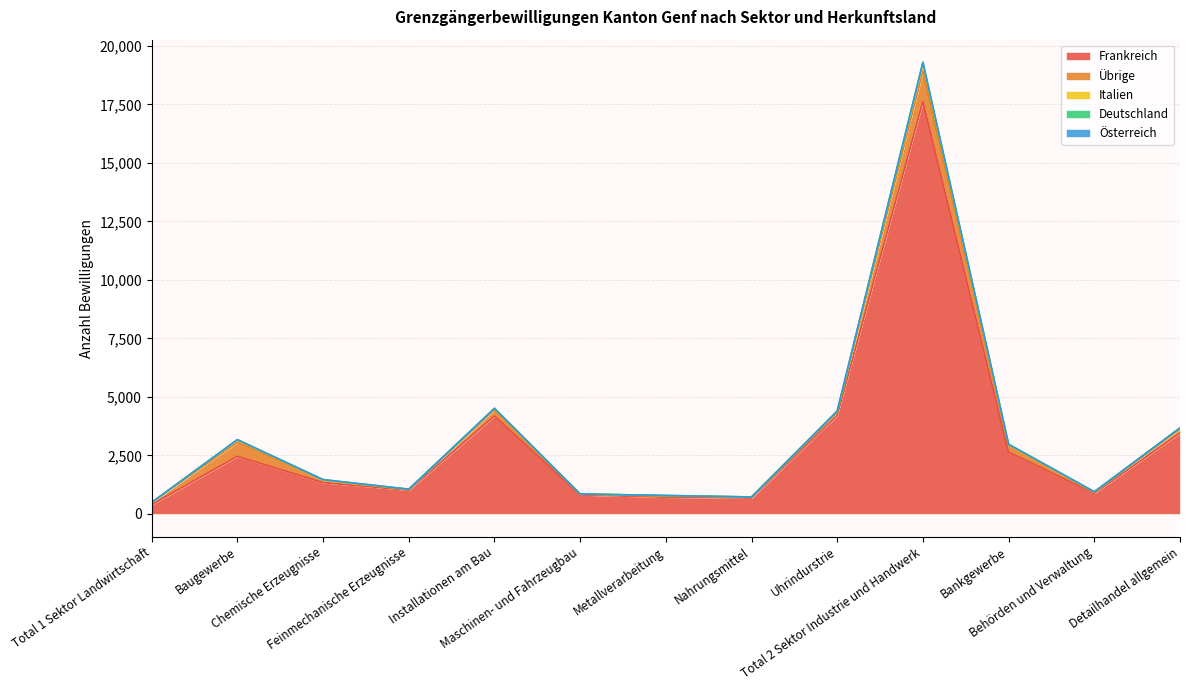

What is the label of the 8th point from the left?

Nahrungsmittel